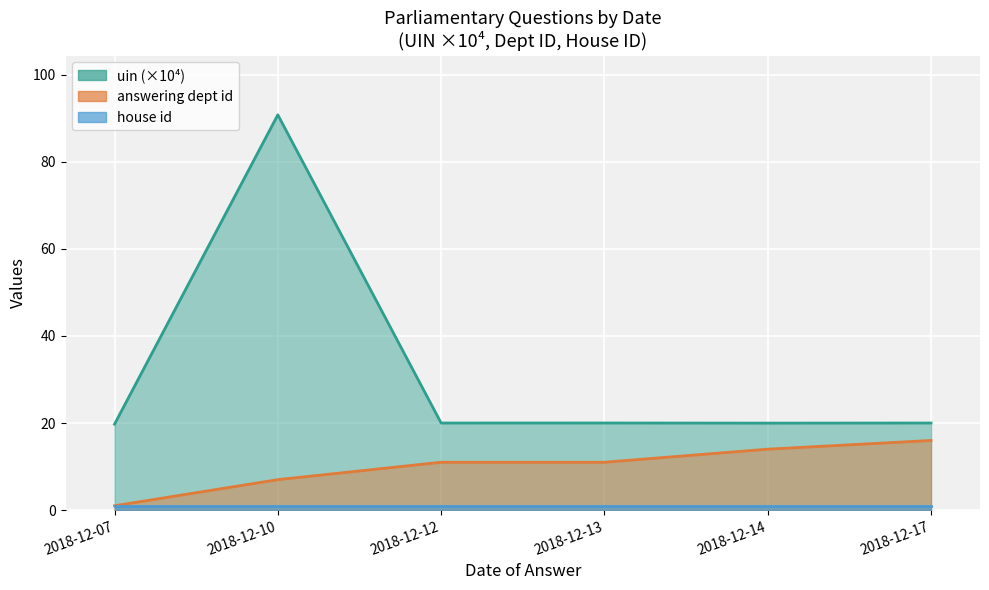

What is the lowest value of the uin series?

19.7